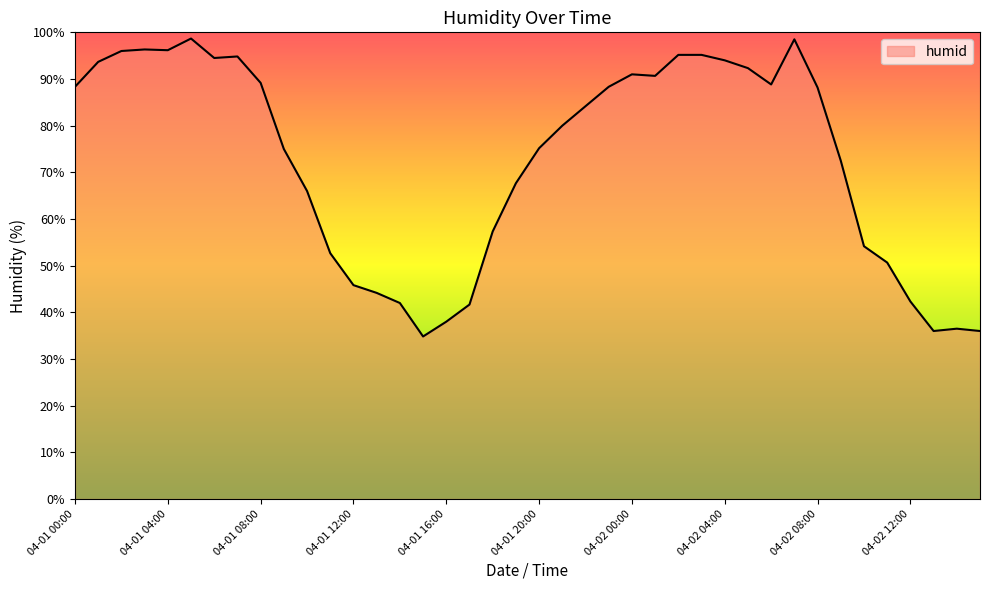

What is the greatest value displayed?

98.7